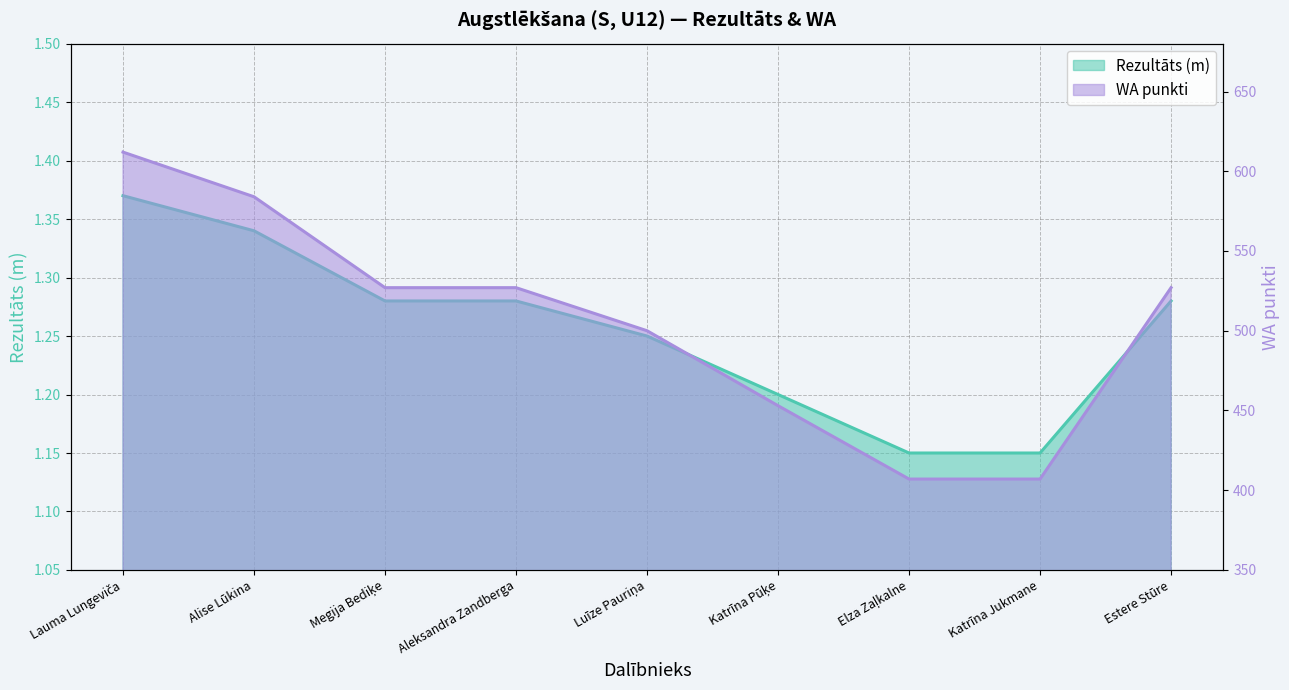

Is it true that Rezultāts equals 1.1 at Elza Zaļkalne?

True